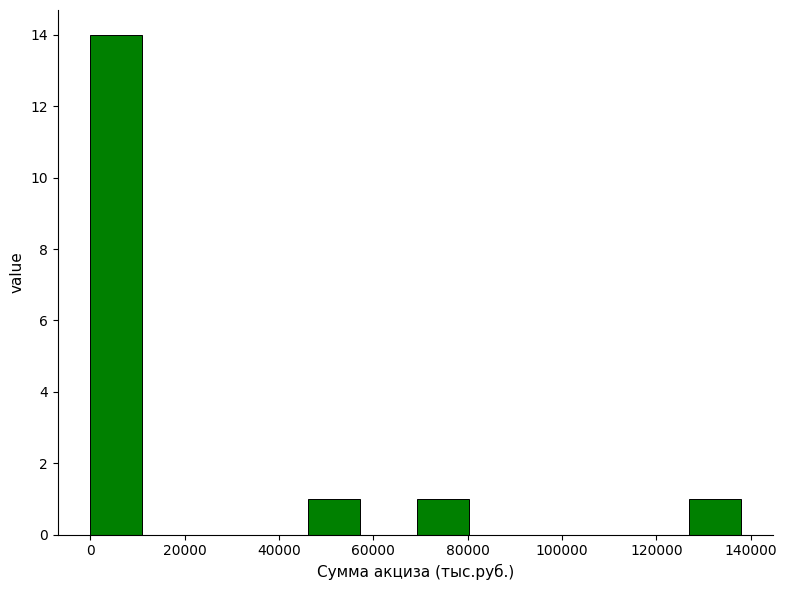

What is the height of the bar covering 126000 to 138000 on the x-axis? Neither the bar edges nor the heights are printed on the chart, so give them approximately, as read against the axes.

1